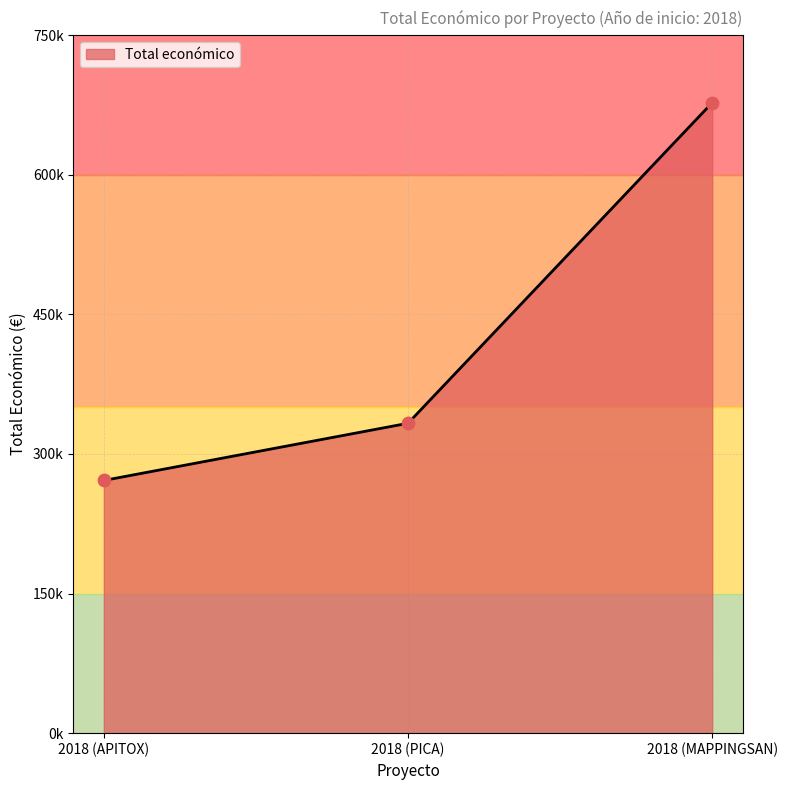

Does the chart have visible grid lines?

Yes